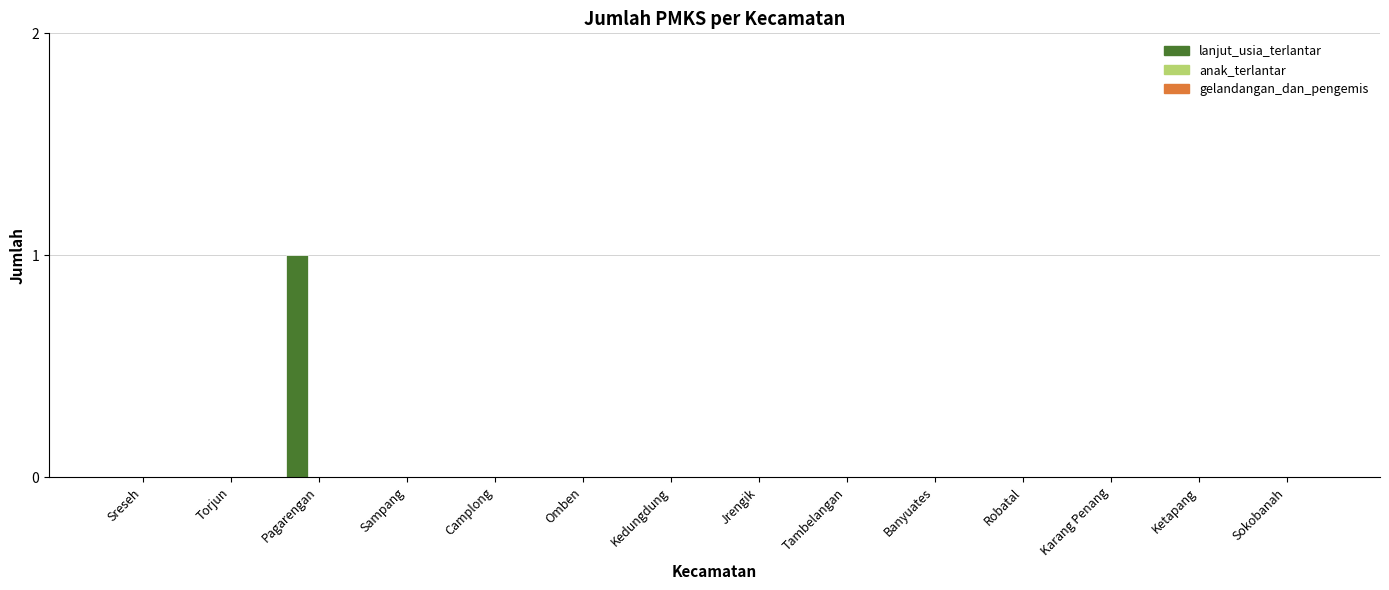

Which has a higher value, Sreseh or Pagarengan?

Pagarengan